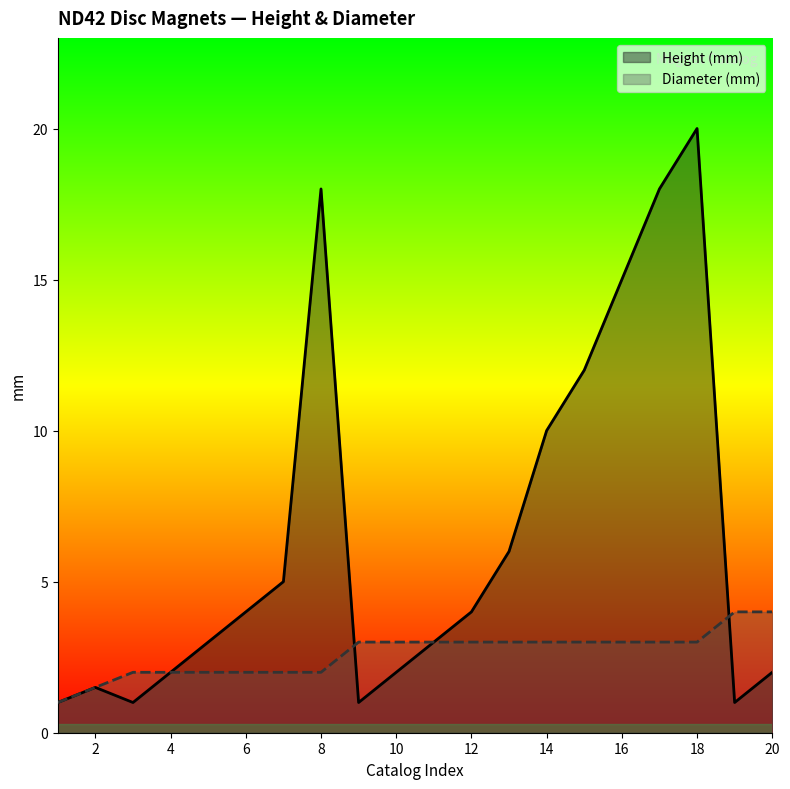

How many series are shown in this chart?

2